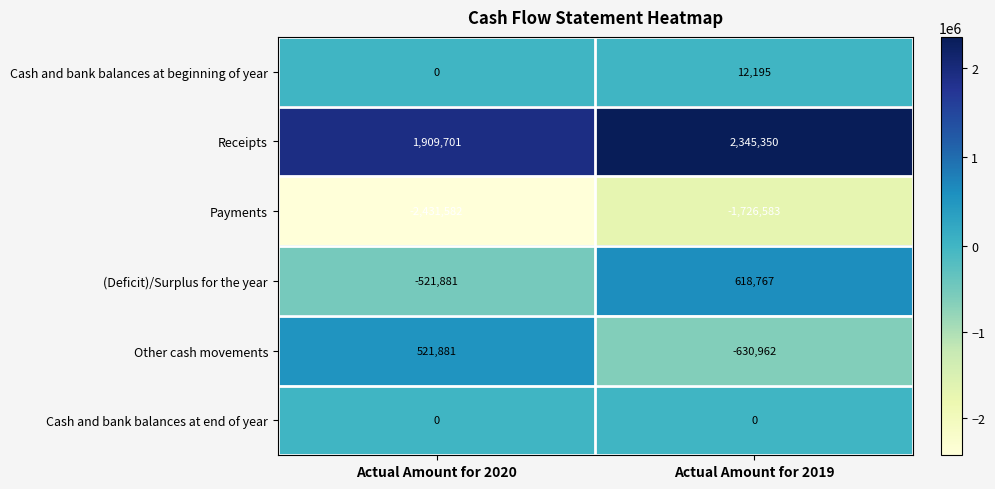

At which category does the chart reach its peak across all series?

Actual Amount for 2019